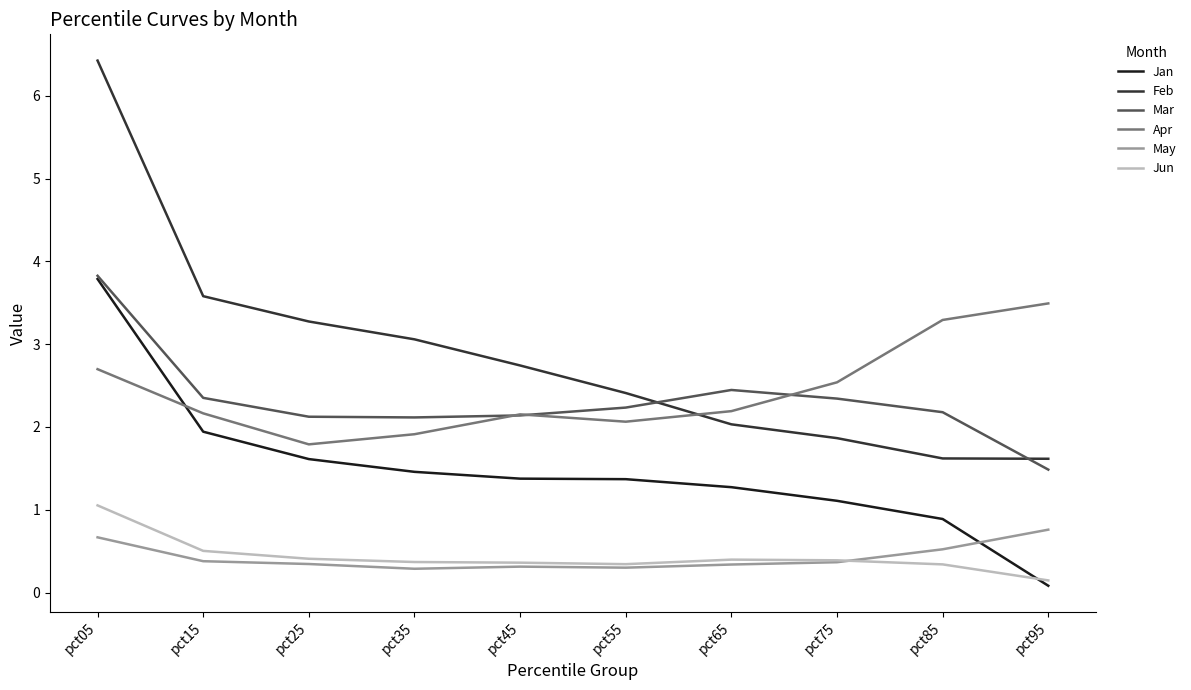

How many lines are shown in the chart?

6